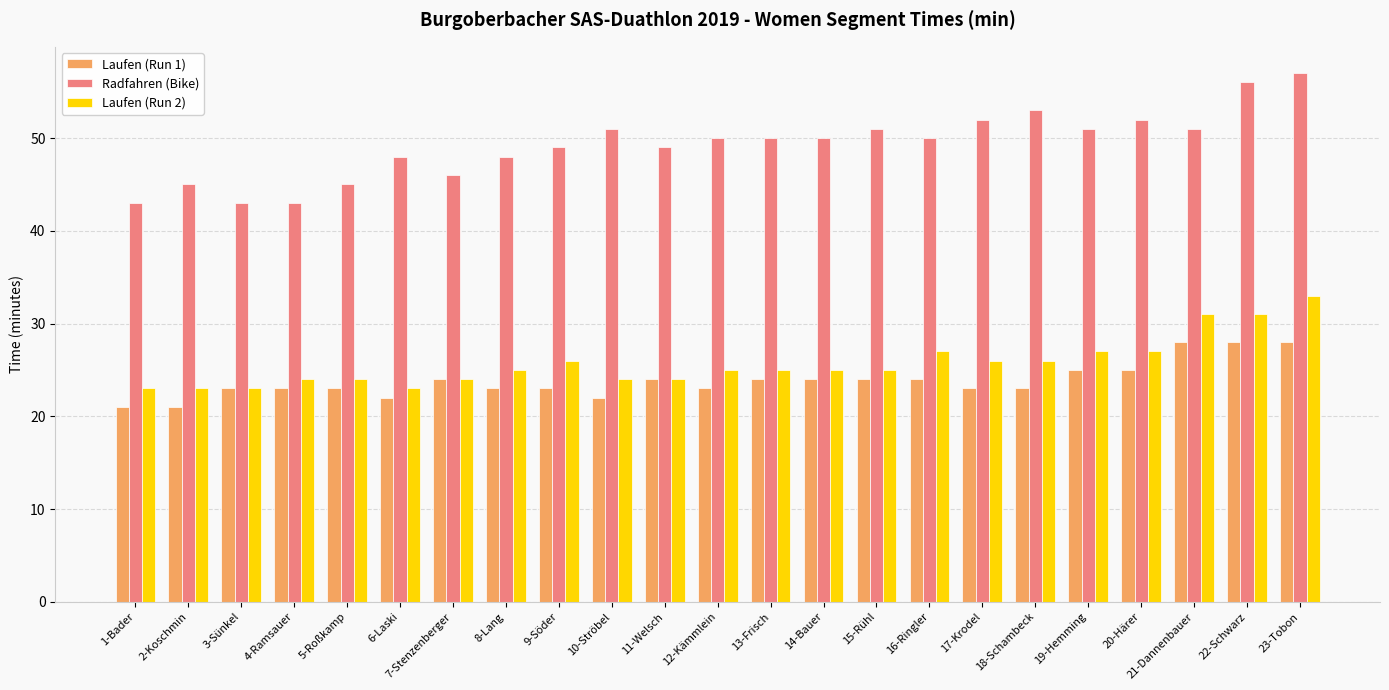

True or false: Laufen (Run 2) has a value of 23 at 2-Koschmin.

True